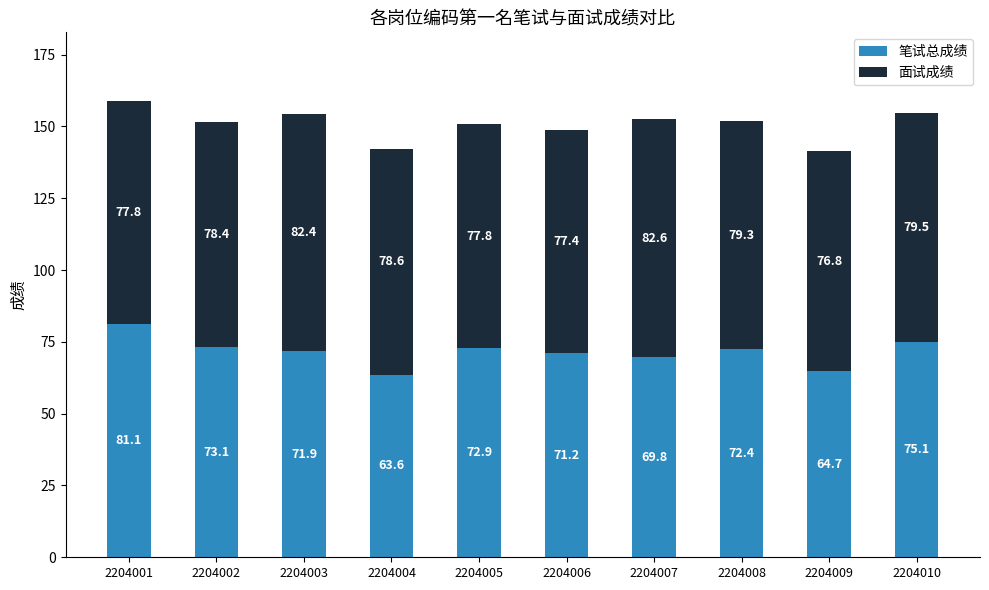

Does the chart contain stacked bars?

Yes